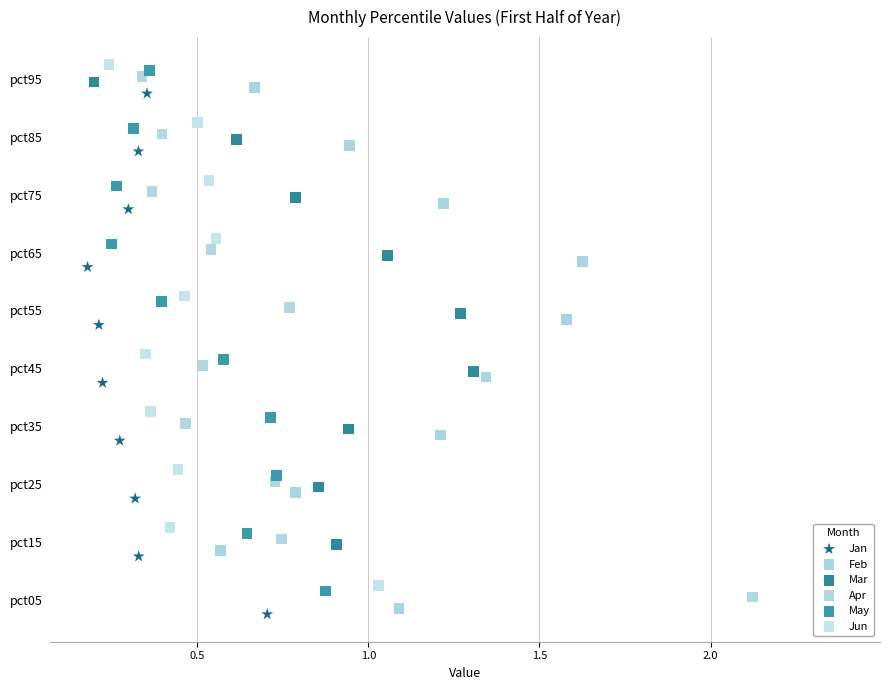

Is the value of Feb at 2.0 greater than the value of Apr at 7?

No